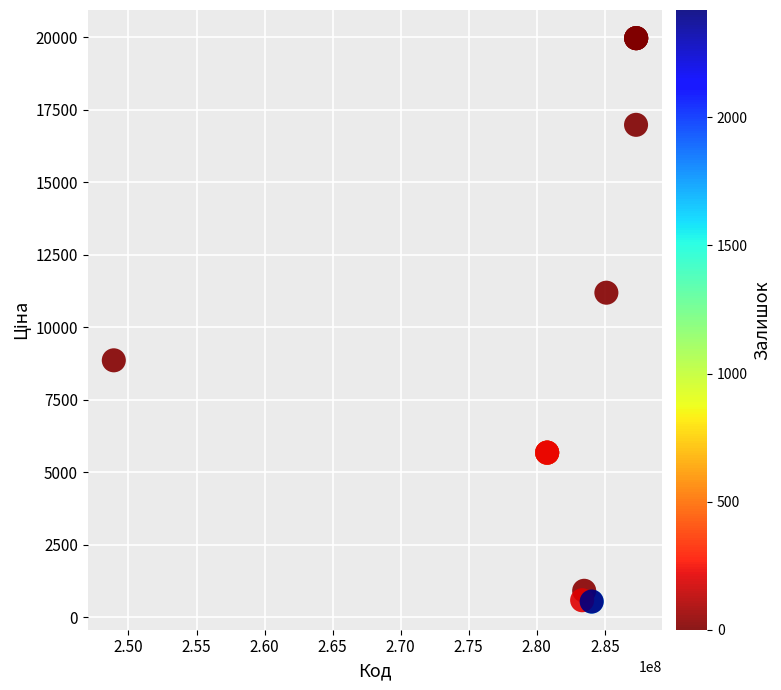

What Y value in the scatter plot is closest to 10251?

11188.2